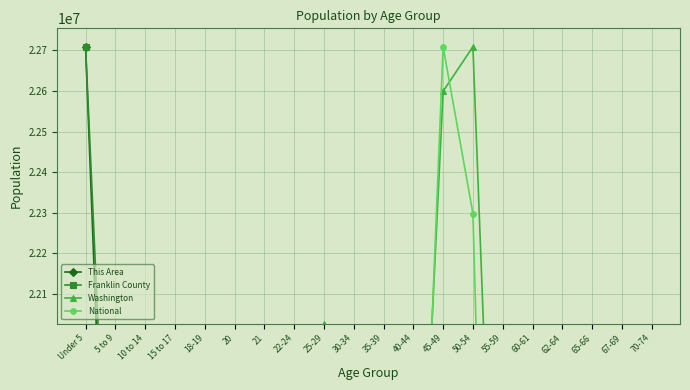

What is the value of the This Area point at the 9th from the left?

19321447.1